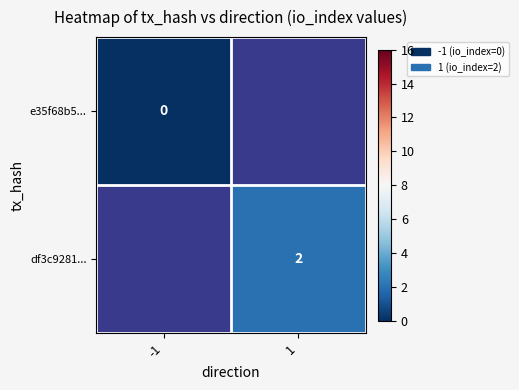

Is it true that df3c9281... equals 1 at 1?

False